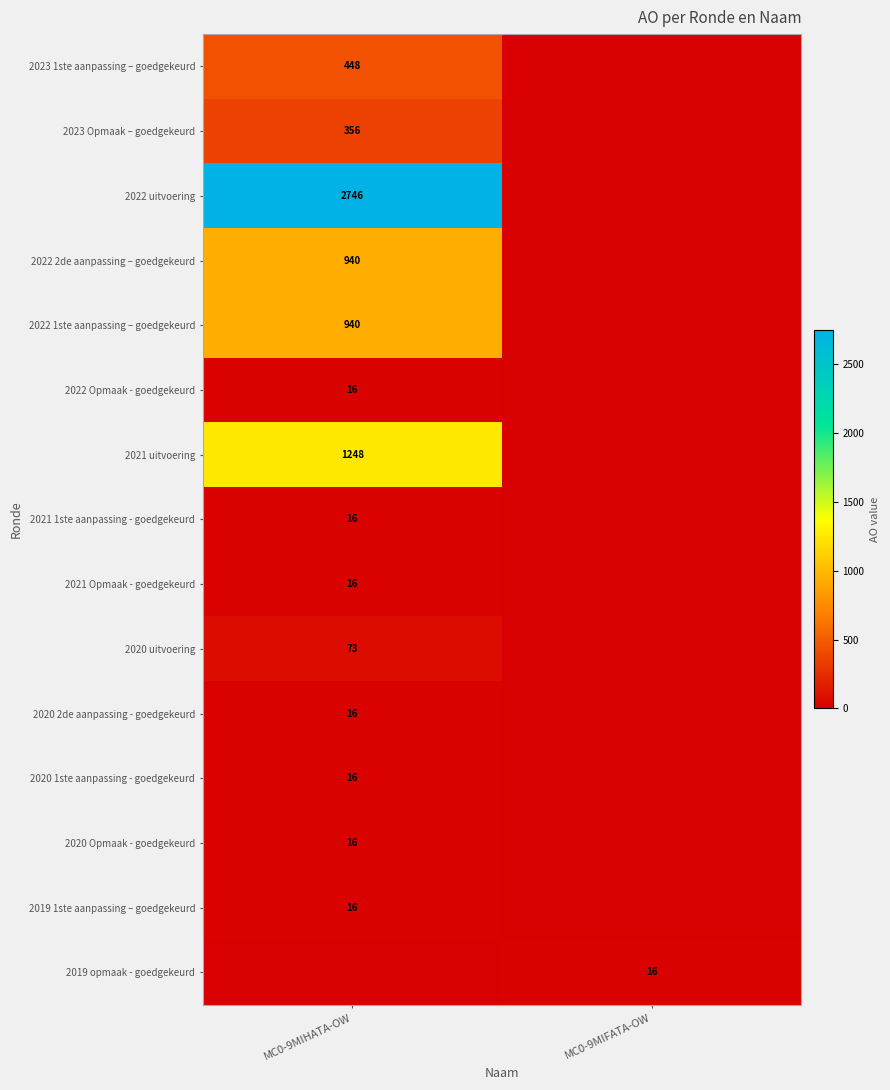

The value of 2023 1ste aanpassing – goedgekeurd at MC0-9MIHATA-OW is 737. True or false?

False